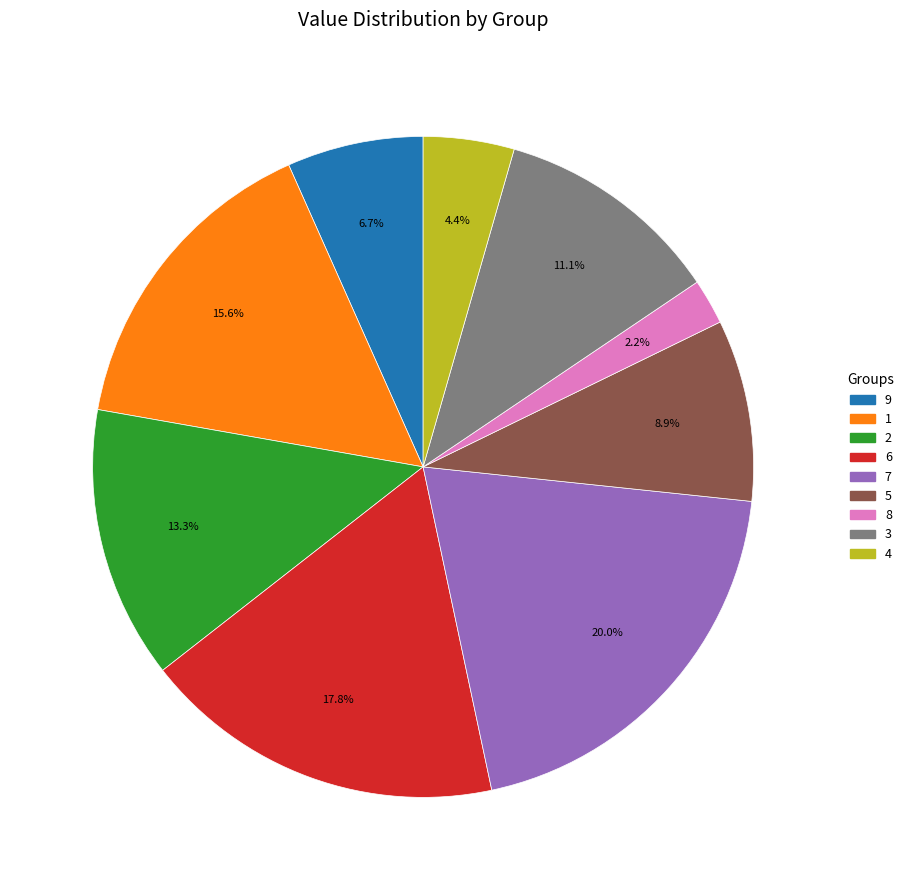

What is the total percentage of 3 and 1?

26.7%